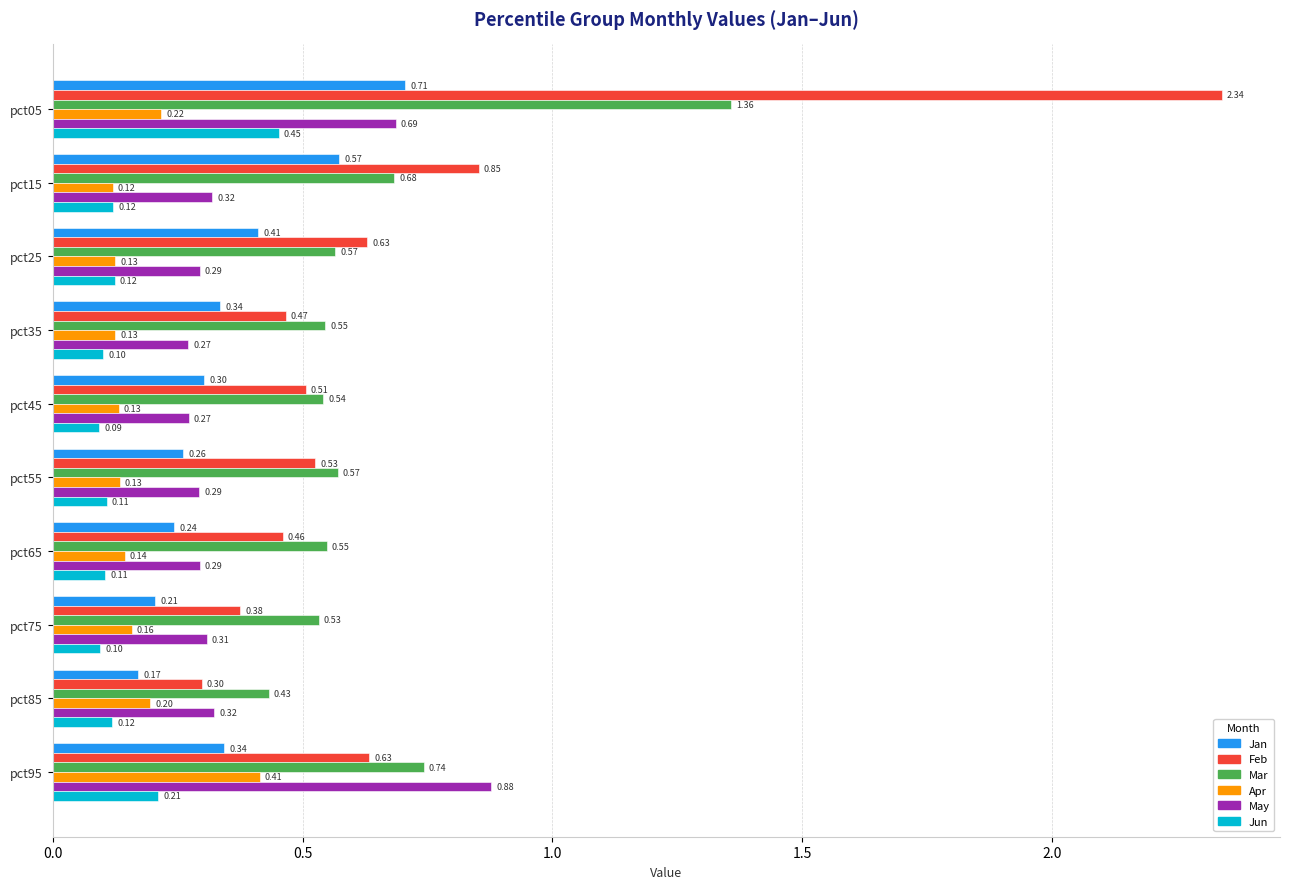

Which series has the largest total across all categories?

Feb